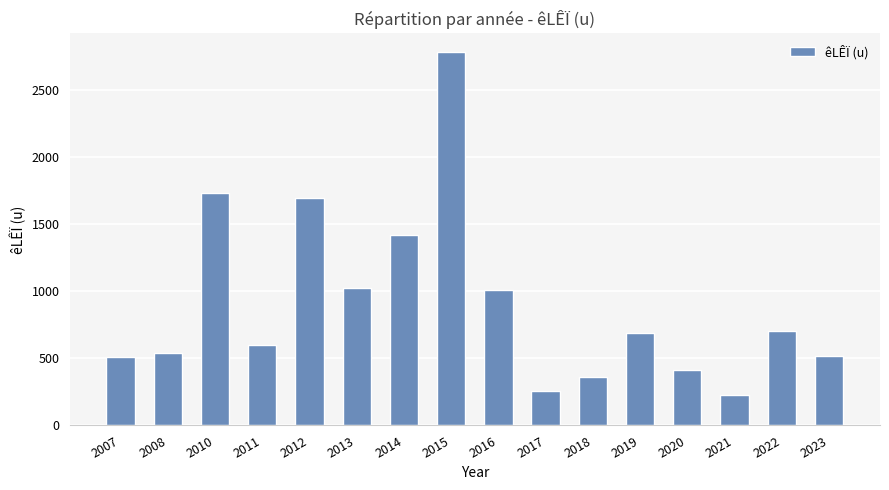

True or false: the data shows 1020 at 2013.

True